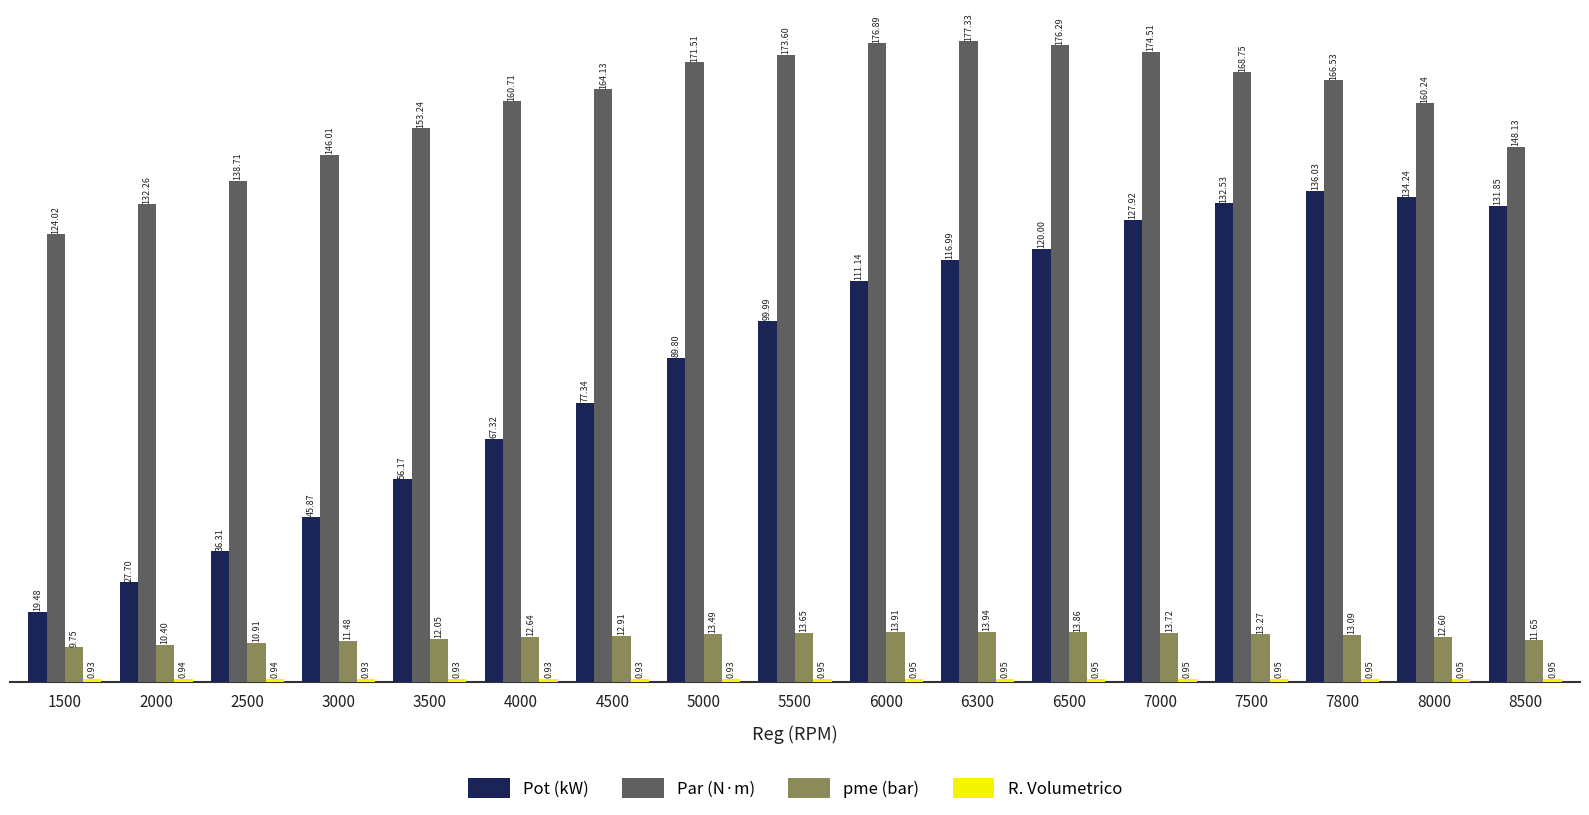

How many data points does each series have?

17